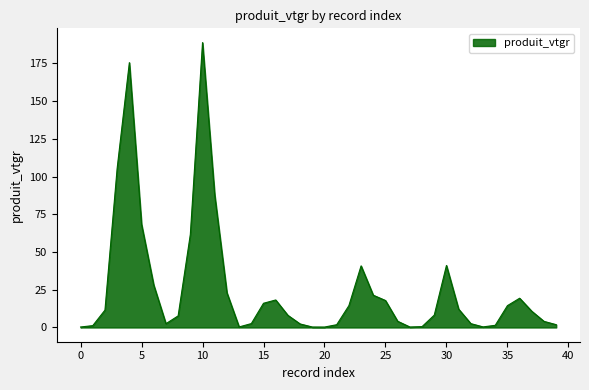

What is the difference between the maximum and minimum values?

188.5